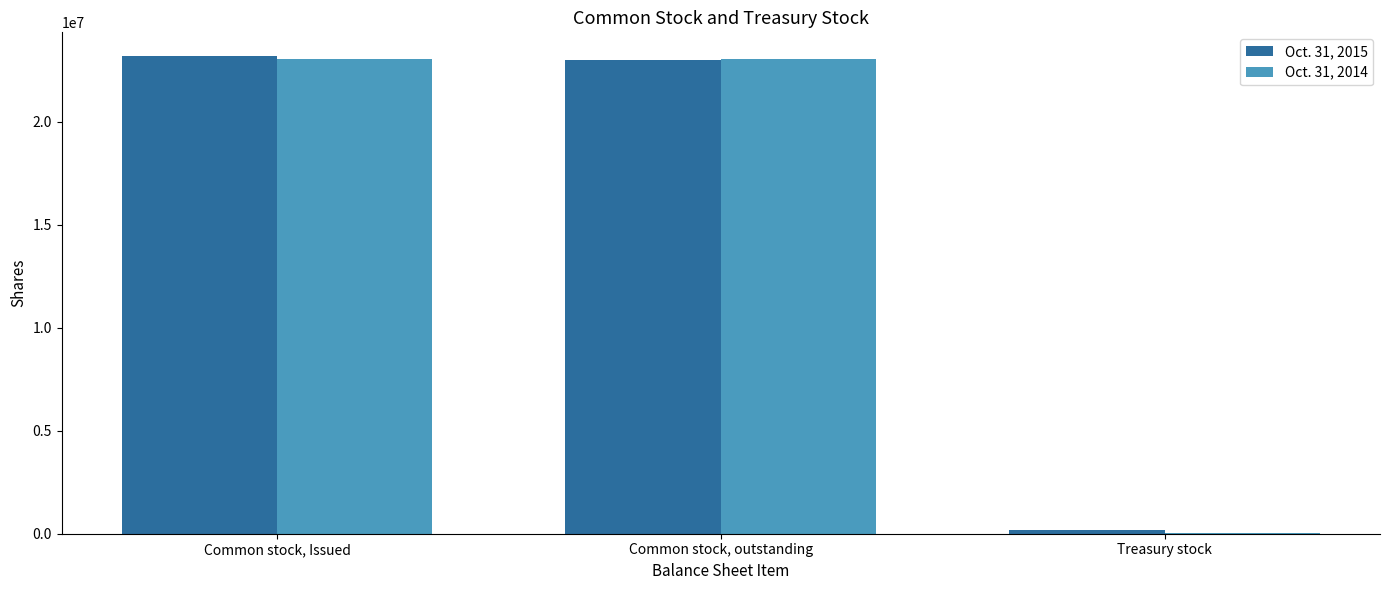

True or false: Oct. 31, 2014 has a value of 23033912 at Common stock, outstanding.

True